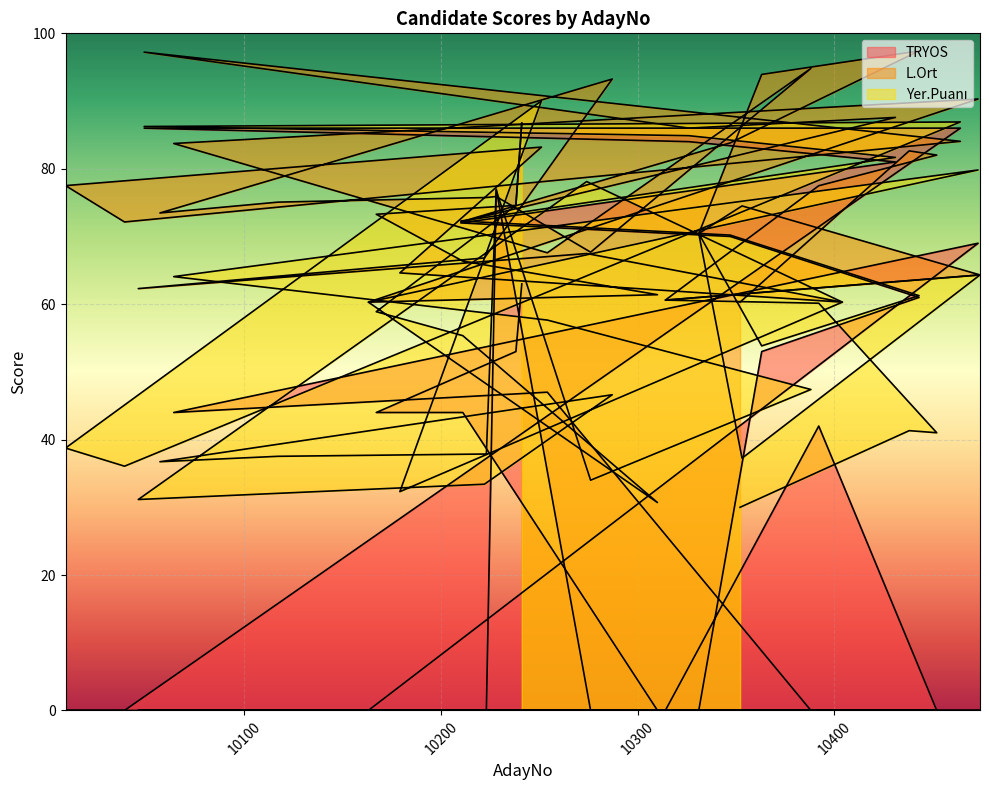

List the labels in order of Yer.Puanı value, smallest first.

10352, 10310, 10046, 10179, 10222, 10276, 10039, 10057, 10353, 10117, 10223, 10009, 10452, 10438, 10287, 10388, 10363, 10211, 10254, 10167, 10392, 10163, 10404, 10314, 10443, 10064, 10474, 10347, 10331, 10210, 10238, 10228, 10274, 10473, 10431, 10326, 10049, 10241, 10464, 10251